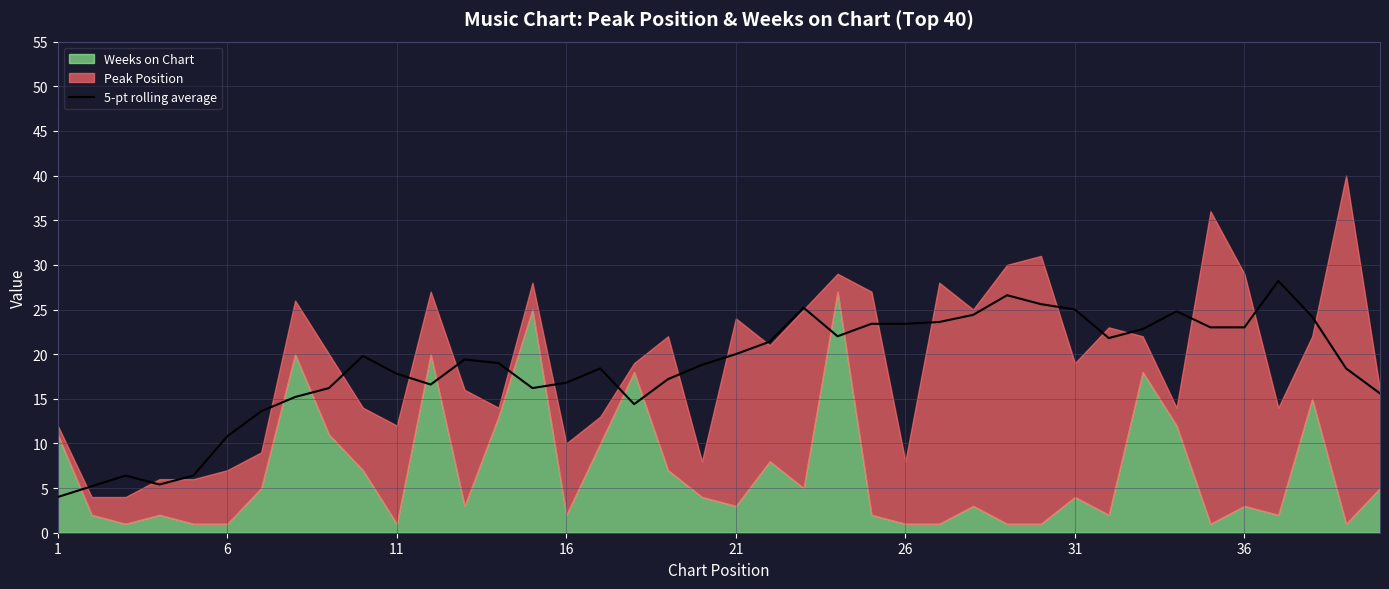

True or false: the data has more than 0 interior local peaks.

True